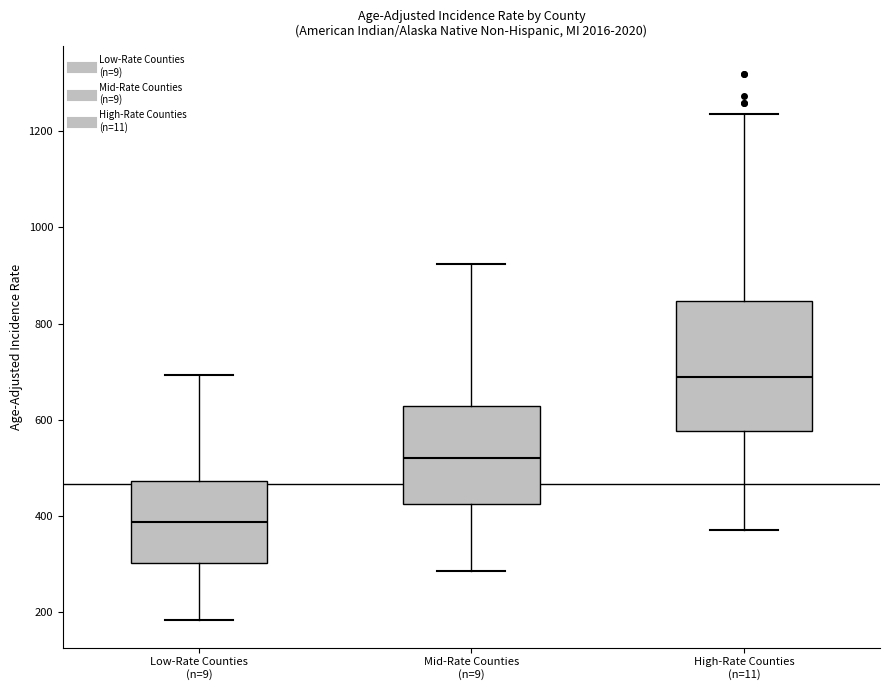

Reading left to right, transcribe this box plot: for each box, give where its median line is, the range the box spans, and where its two whiskers end, as read against the y-axis. The values are not printed on the chart, so give them approximately, as read against the axis.

Low-Rate Counties (n=9): median 380, box 300 to 480, whiskers 180 to 700
Mid-Rate Counties (n=9): median 520, box 420 to 620, whiskers 280 to 920
High-Rate Counties (n=11): median 680, box 580 to 840, whiskers 380 to 1240